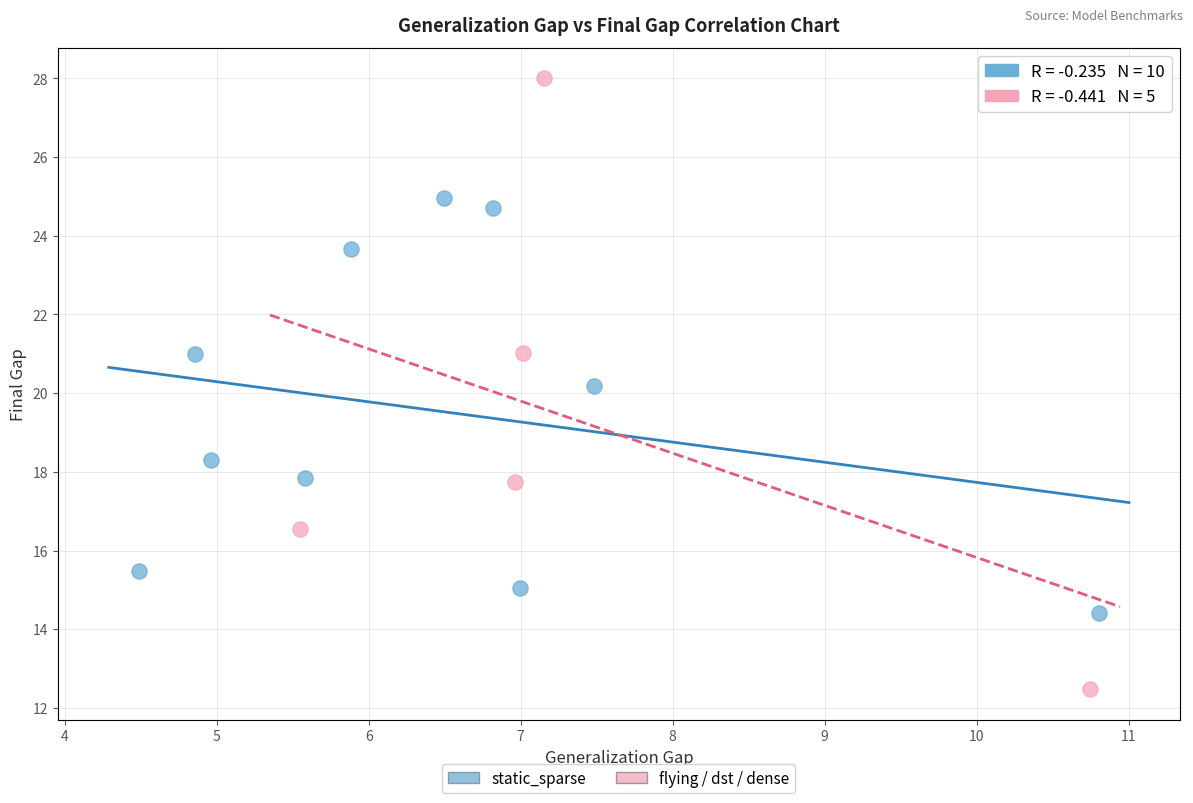

Which series has the largest Y range (max minus min)?

flying / dst / dense